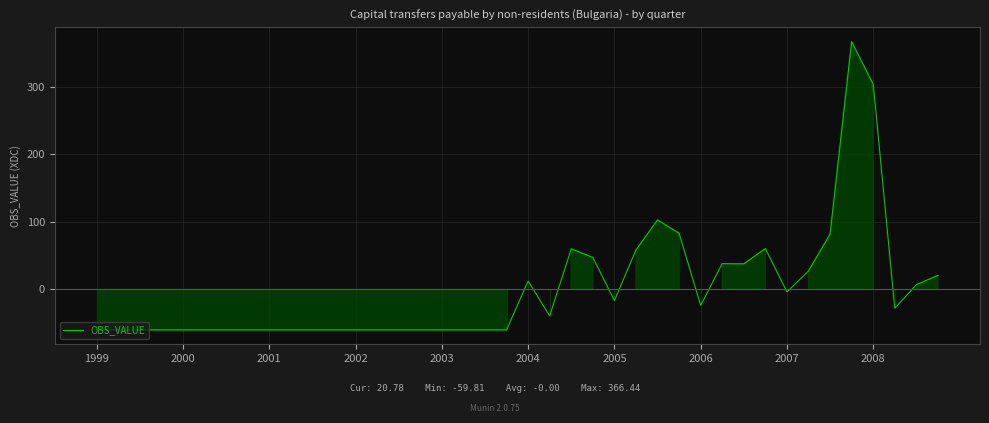

What is the minimum value shown in the chart?

-59.8